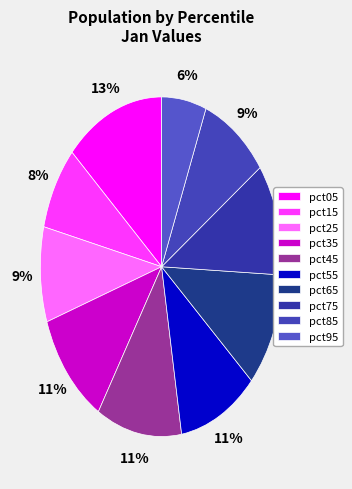

To the nearest percent, what percentage of the pie is pct85?

9%